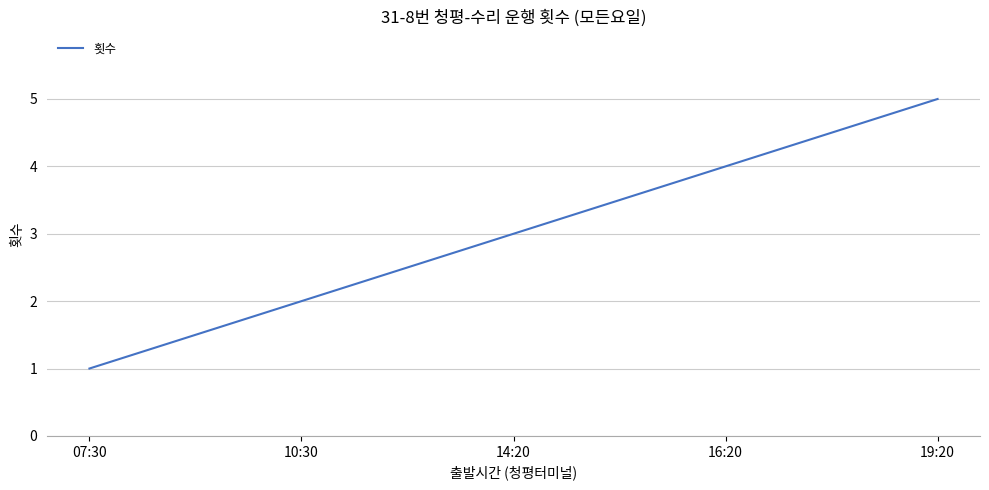

Which category has the highest value across all series?

19:20